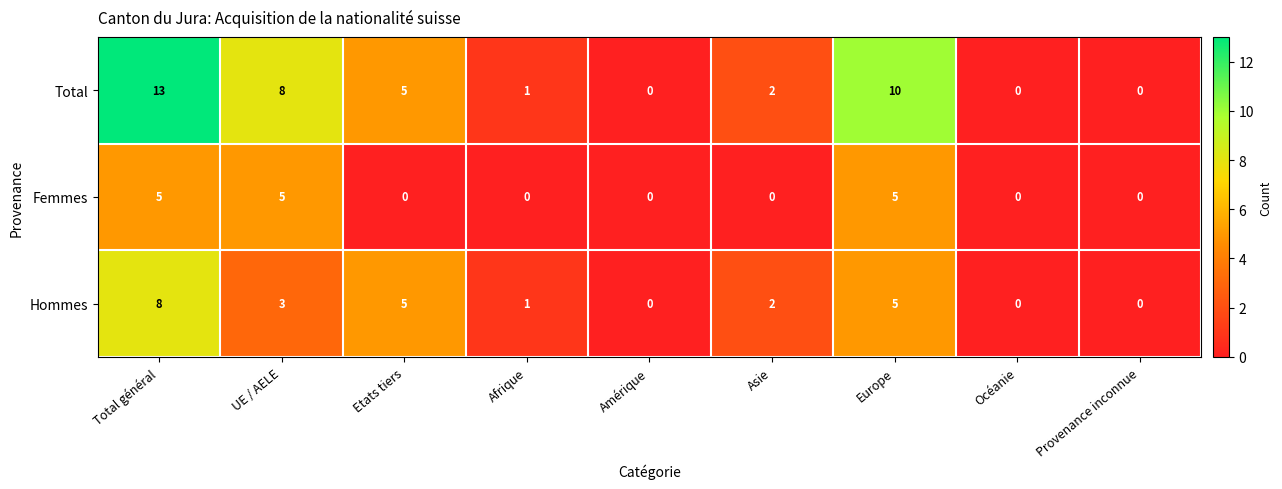

List the series in order of their peak value, highest first.

Total, Hommes, Femmes